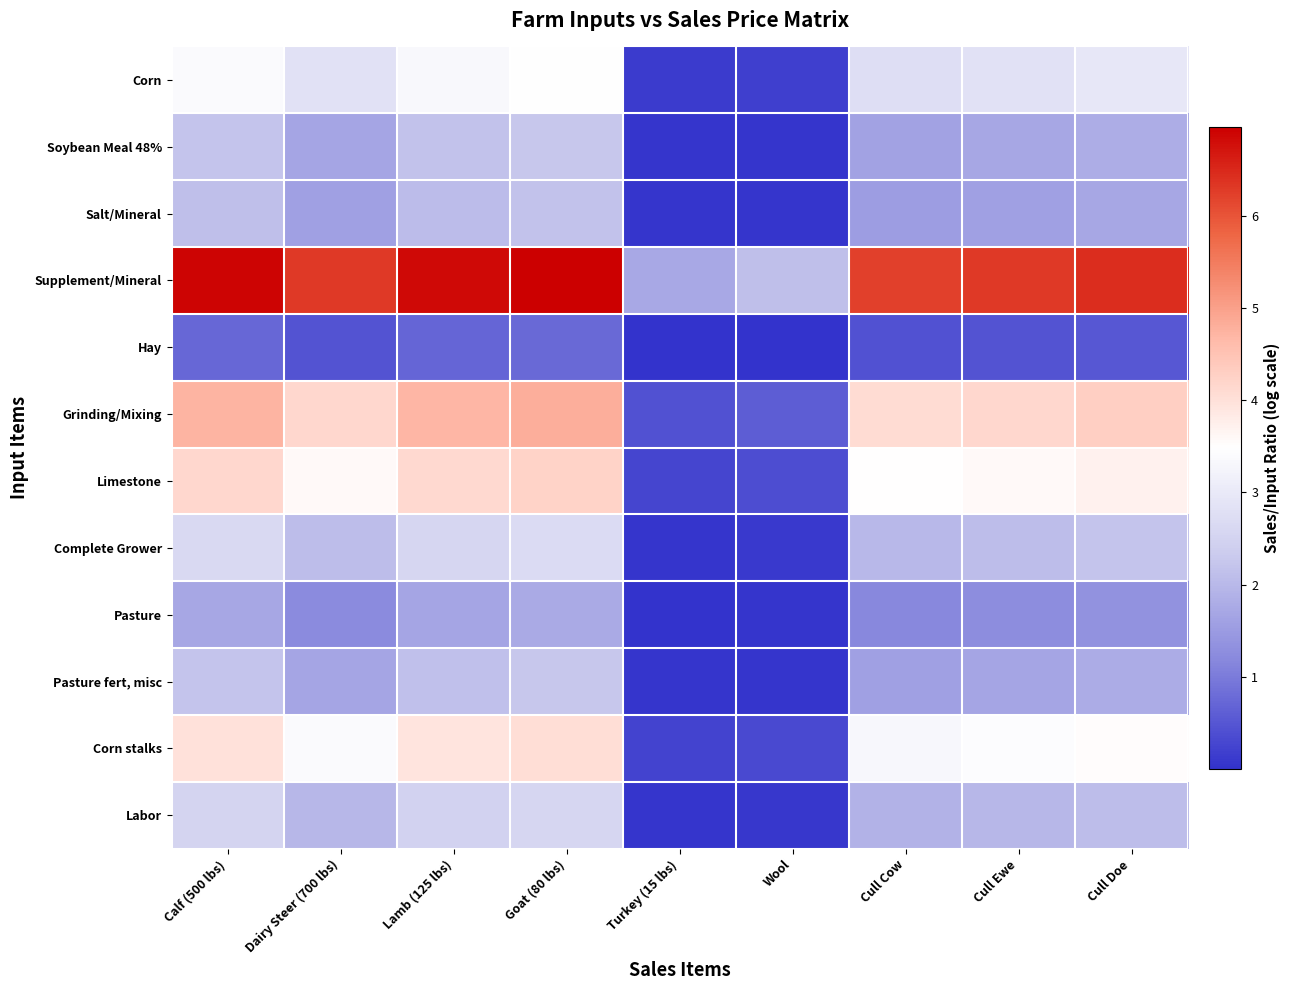

At how many categories does at least one series exceed 0?

9